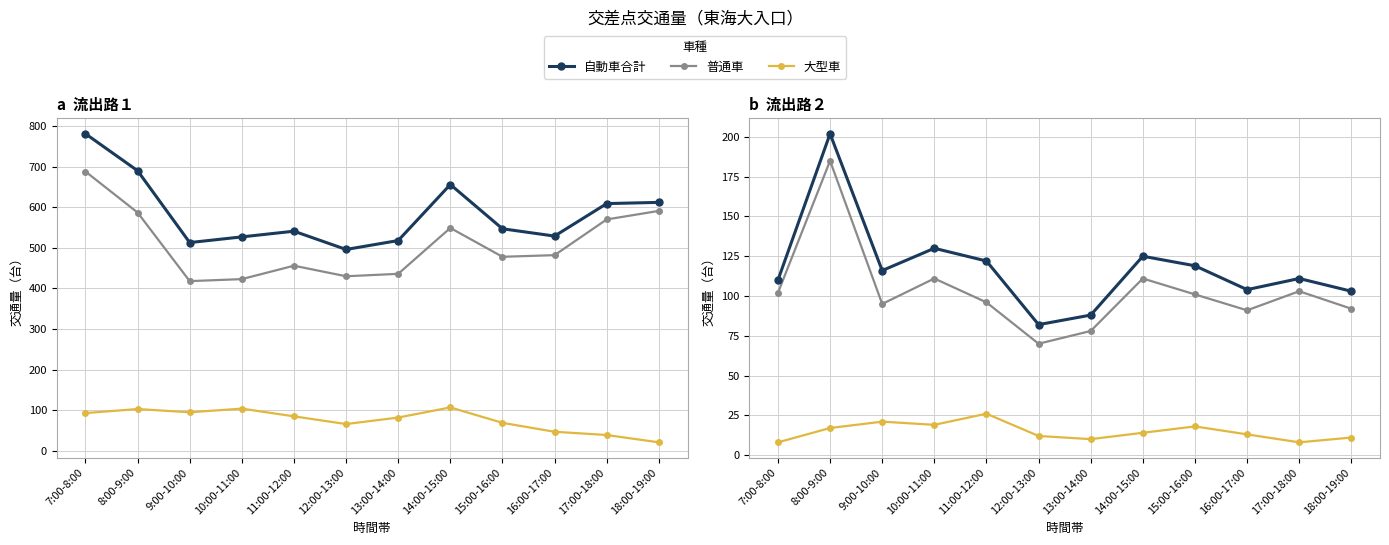

What is the spread (max minus min) of values at 9:00-10:00?

95